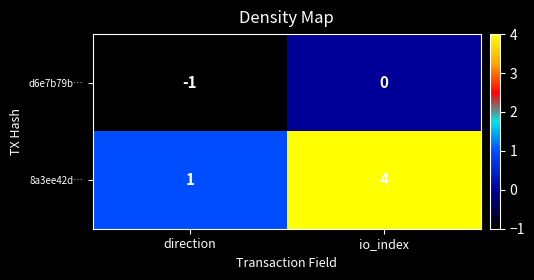

At which category does the chart reach its minimum across all series?

direction